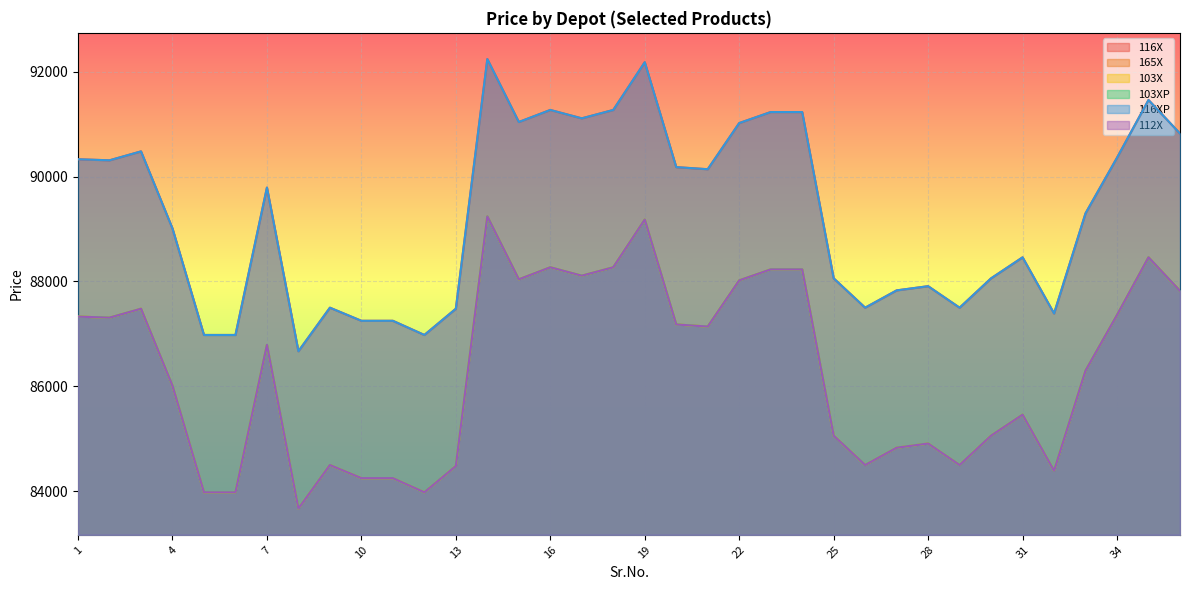

What is the value of the 165X point at the 9th from the left?

84500